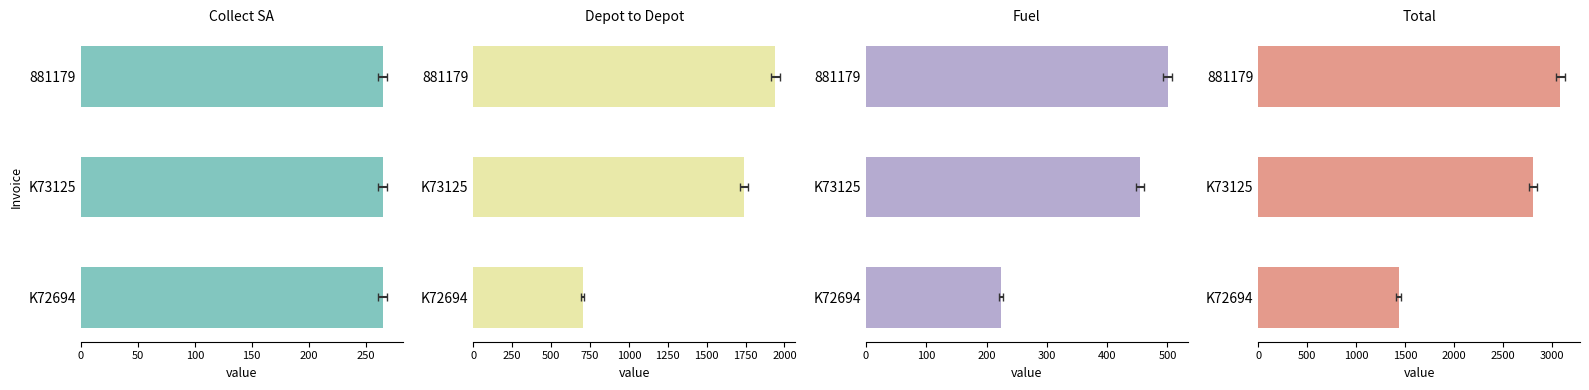

Which series changed the most between 0 and 50?

Total